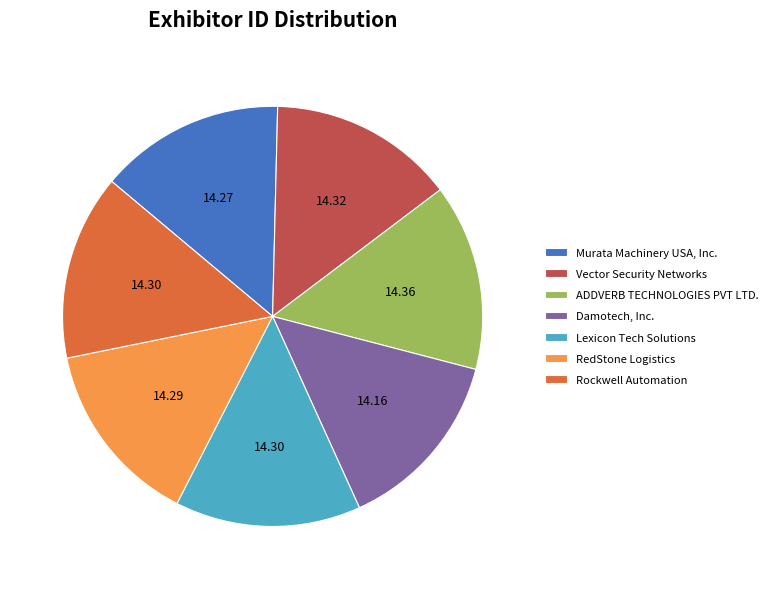

Does ADDVERB TECHNOLOGIES PVT LTD. represent more than half of the total?

No